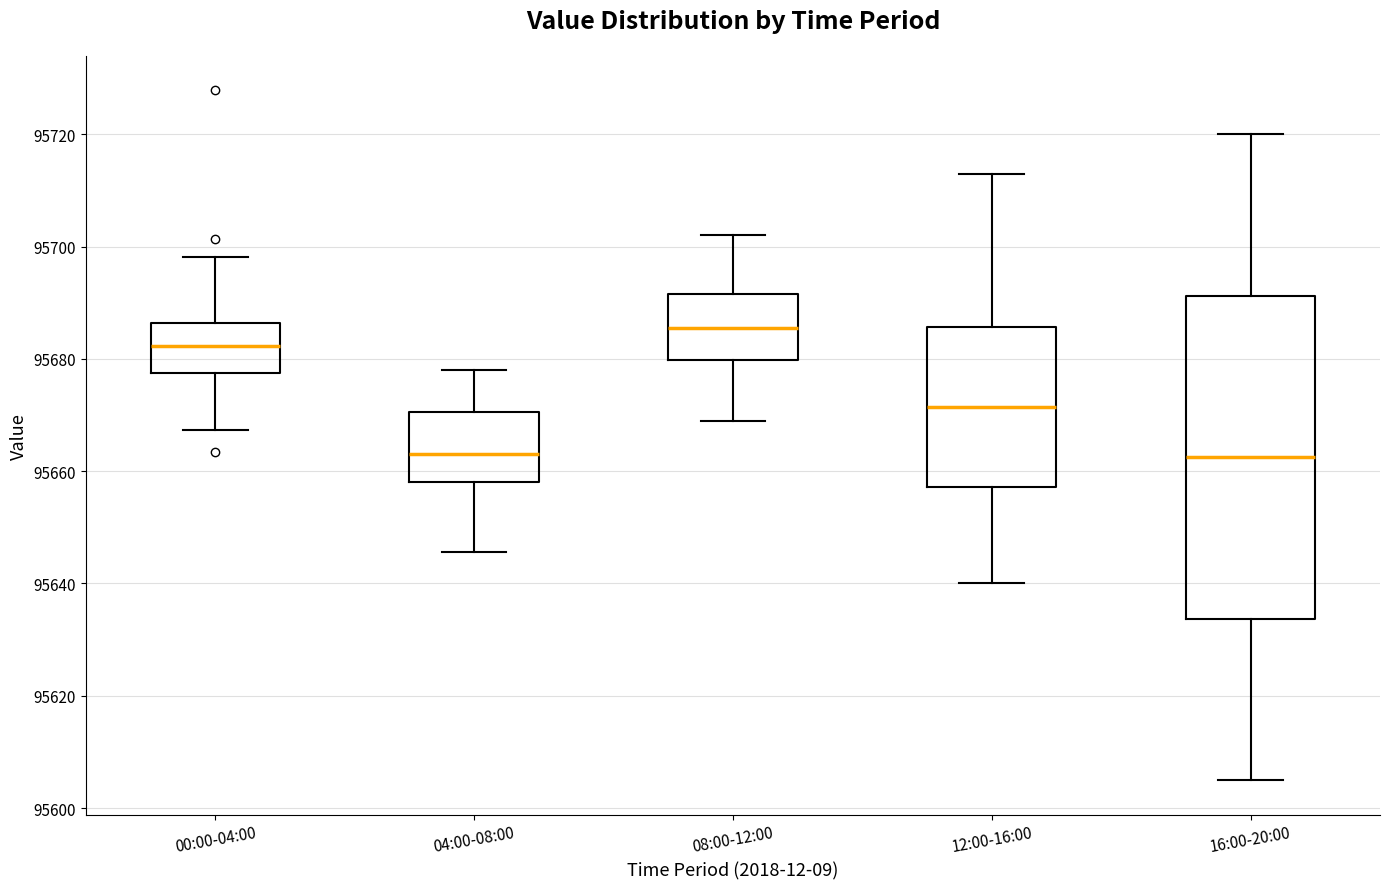

Which box's median line is the highest?

08:00-12:00